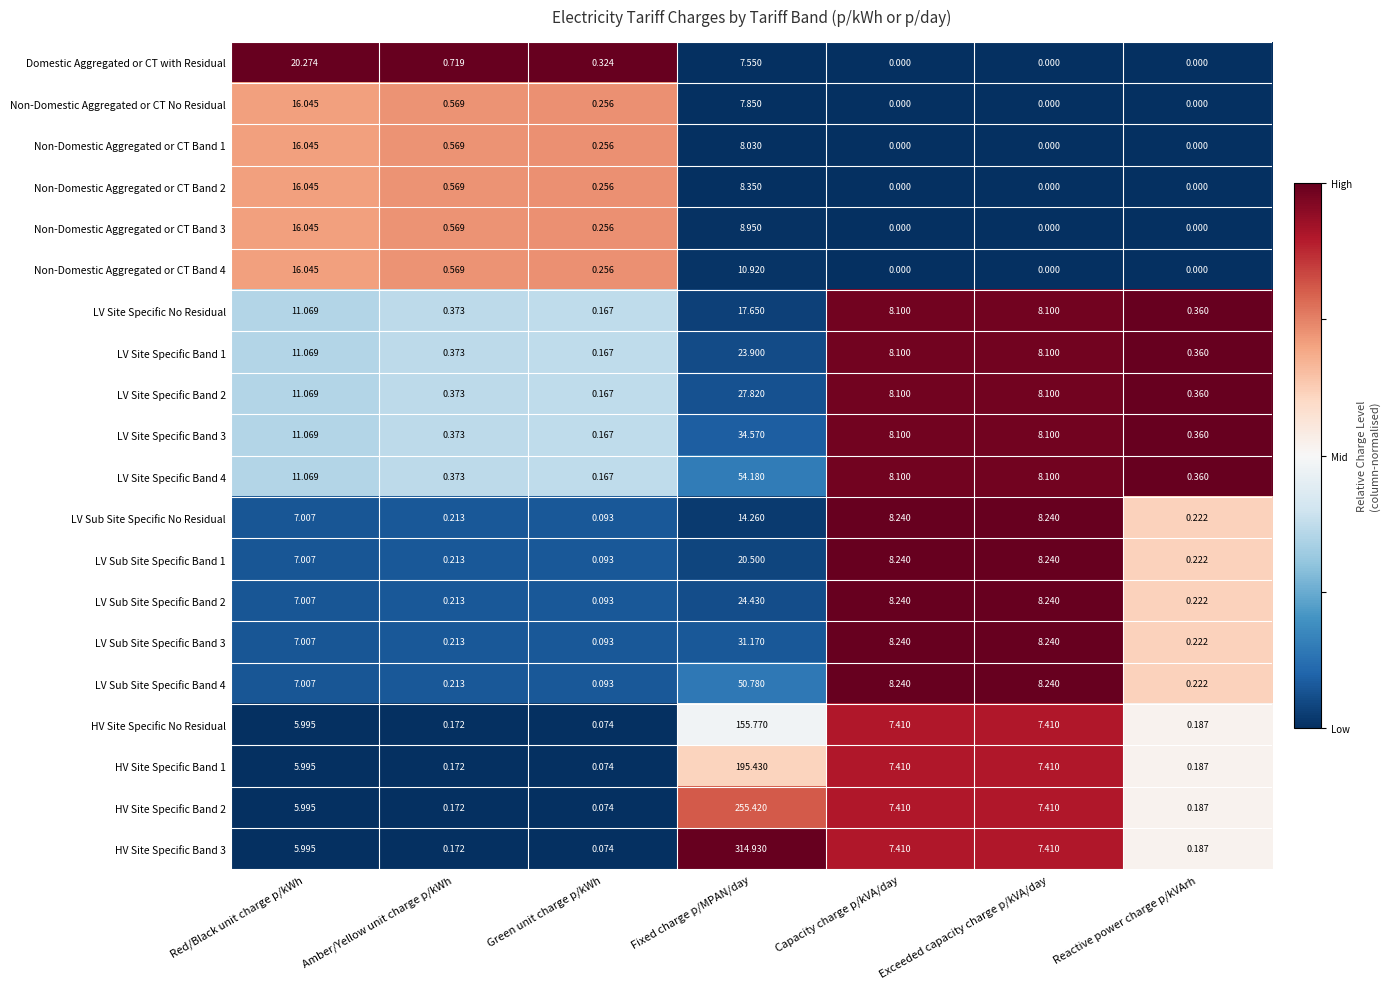

Where does the LV Site Specific Band 4 series first go above 8?

Red/Black unit charge p/kWh